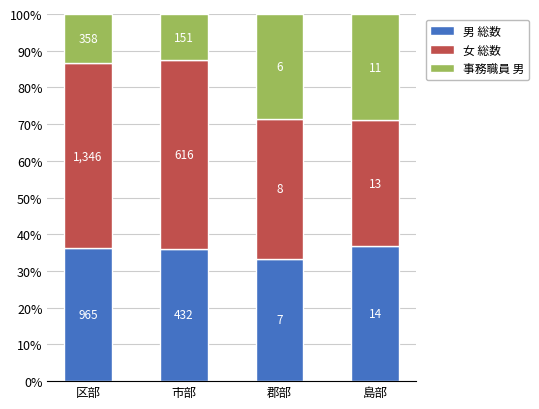

How many bars are there in total?

4